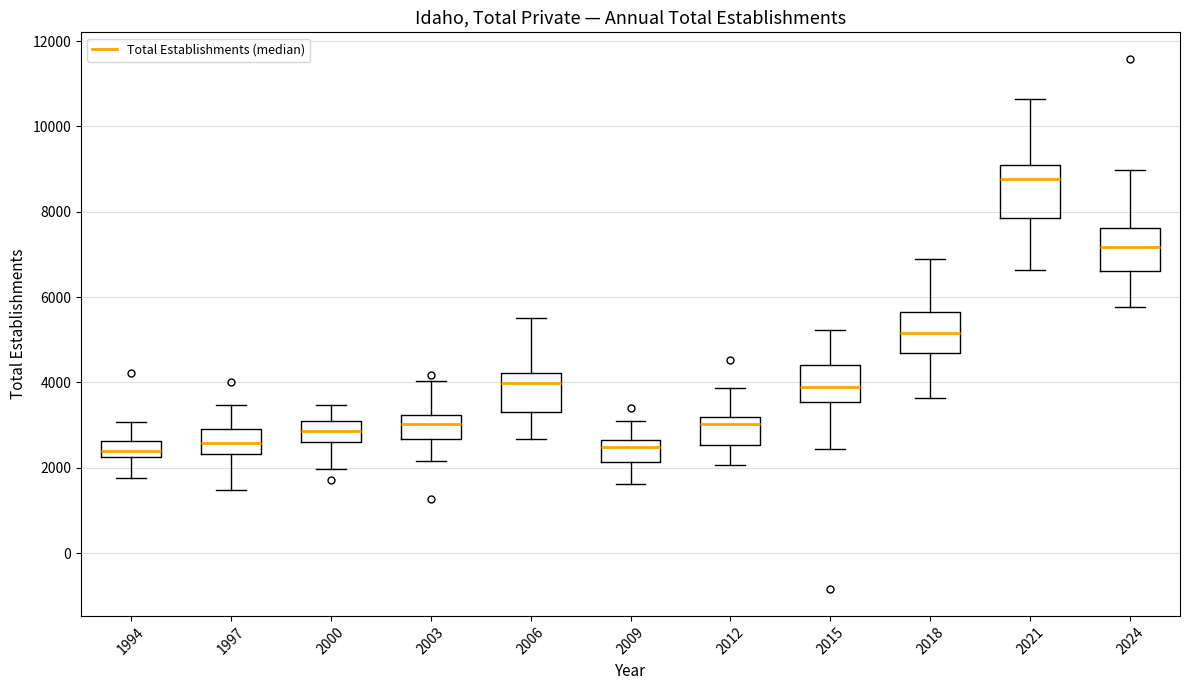

Where does the lower whisker of the box at x = 2024 end on the y-axis? The values are not printed on the chart, so give them approximately, as read against the axis.

5800